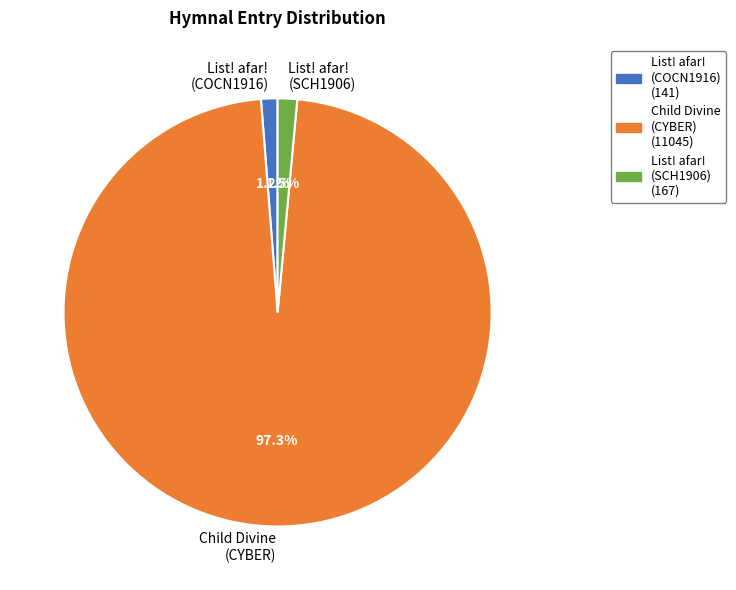

Which category has the biggest portion of the pie?

Child Divine (CYBER)